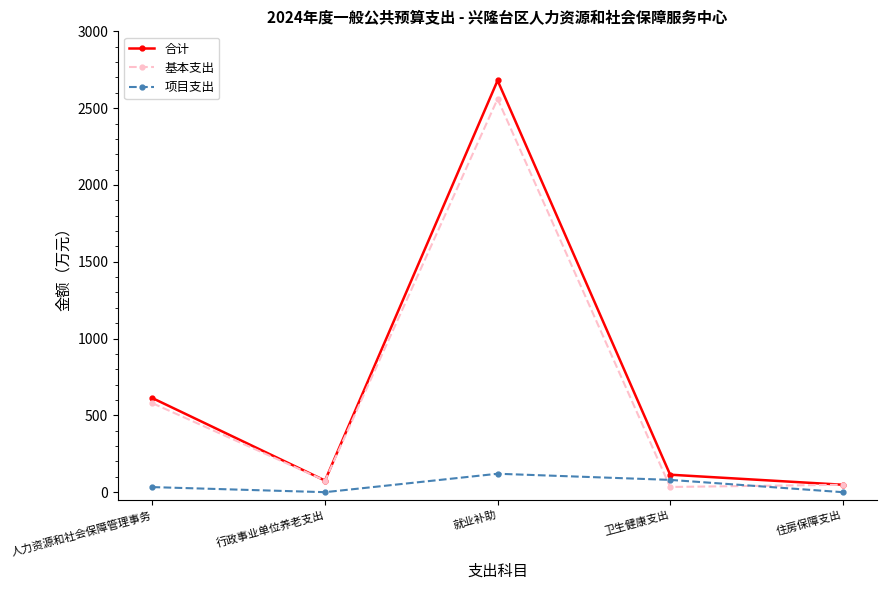

What is the value of the 合计 point at the 4th from the left?

113.8